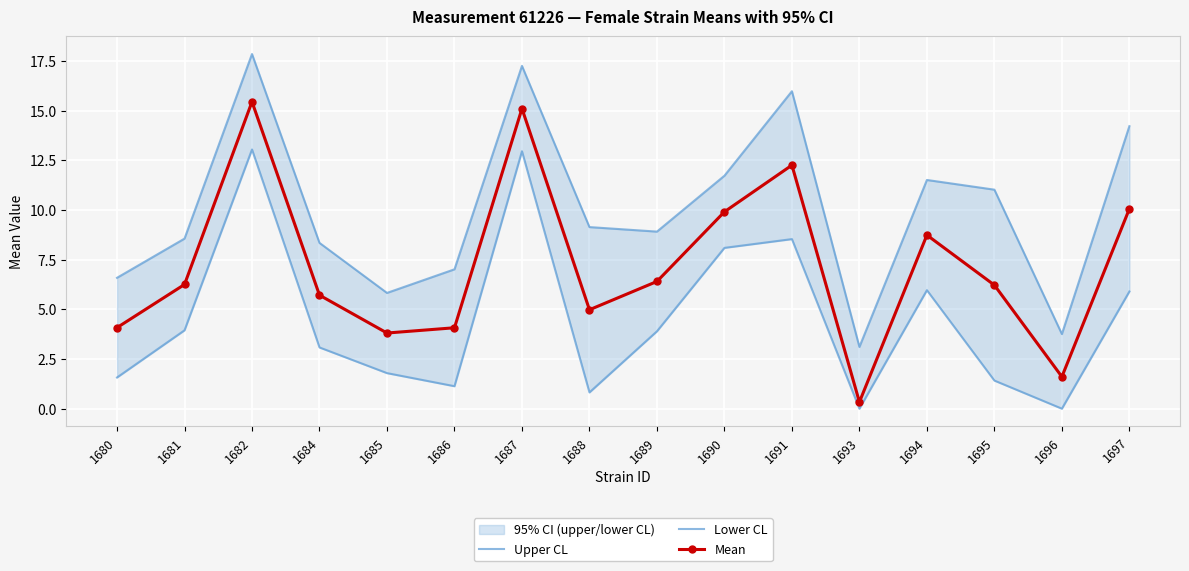

Reading left to right, transcribe all the data shown in this chart.

Upper CL: 6.6	8.6	17.8	8.3	5.8	7.0	17.2	9.1	8.9	11.7	16.0	3.1	11.5	11.0	3.8	14.2
Lower CL: 1.6	3.9	13.0	3.1	1.8	1.1	13.0	0.8	3.9	8.1	8.5	0.0	6.0	1.4	0.0	5.9
Mean: 4.1	6.2	15.4	5.7	3.8	4.1	15.1	5.0	6.4	9.9	12.3	0.3	8.7	6.2	1.6	10.1